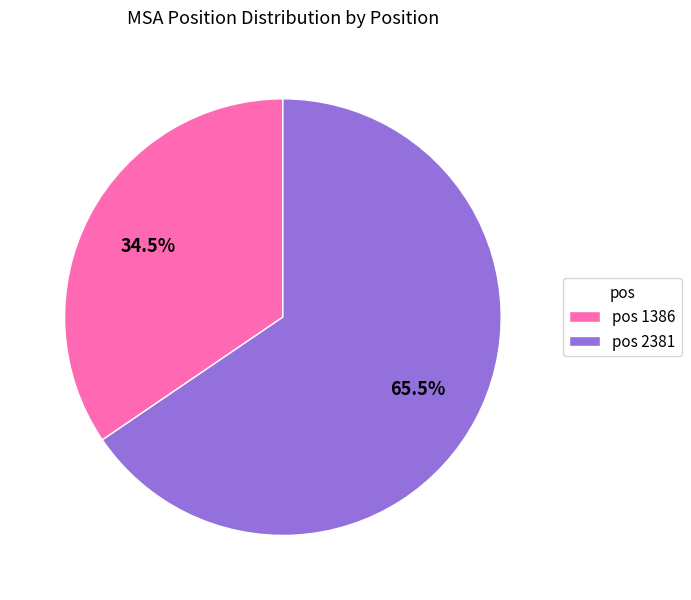

How much of the chart is everything except pos 1386?

65.5%